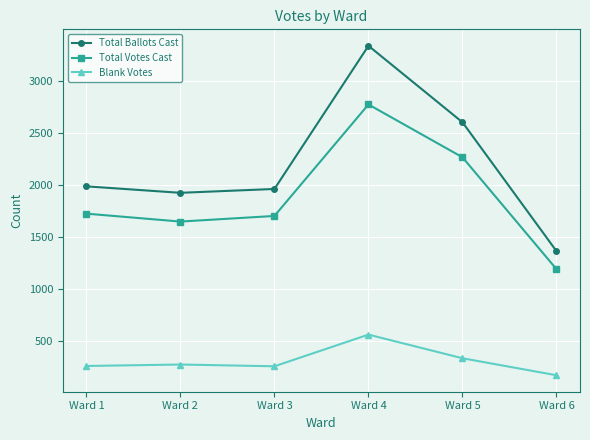

Is this an area chart (filled region under the line)?

No